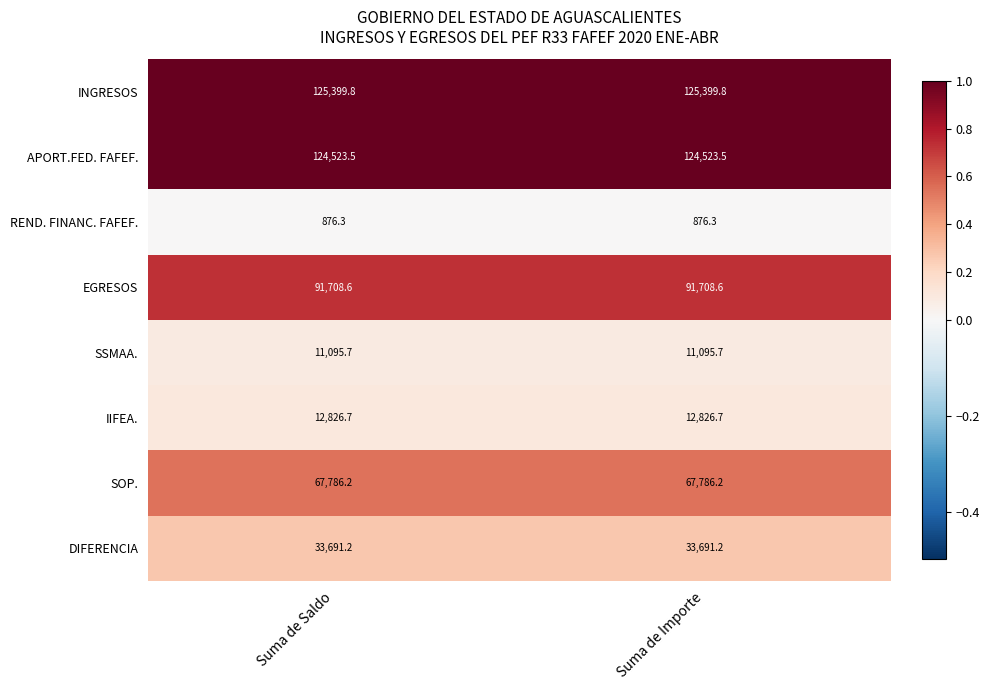

Reading left to right, list all the values displayed in this chart.

INGRESOS: Suma de Saldo=125399.8	Suma de Importe=125399.8
APORT.FED. FAFEF.: Suma de Saldo=124523.5	Suma de Importe=124523.5
REND. FINANC. FAFEF.: Suma de Saldo=876.3	Suma de Importe=876.3
EGRESOS: Suma de Saldo=91708.6	Suma de Importe=91708.6
SSMAA.: Suma de Saldo=11095.7	Suma de Importe=11095.7
IIFEA.: Suma de Saldo=12826.7	Suma de Importe=12826.7
SOP.: Suma de Saldo=67786.2	Suma de Importe=67786.2
DIFERENCIA: Suma de Saldo=33691.2	Suma de Importe=33691.2